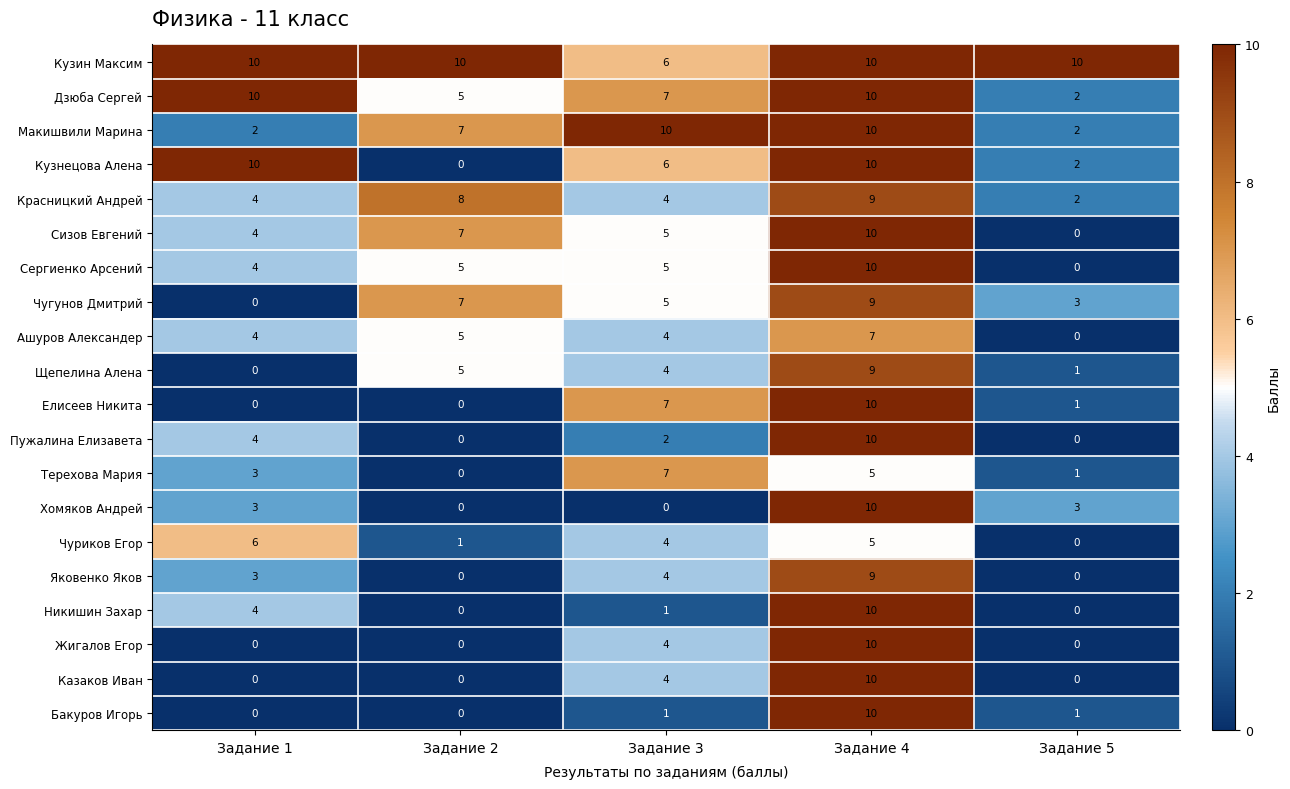

What is the difference between the second highest and minimum values in the Никишин Захар series?

4